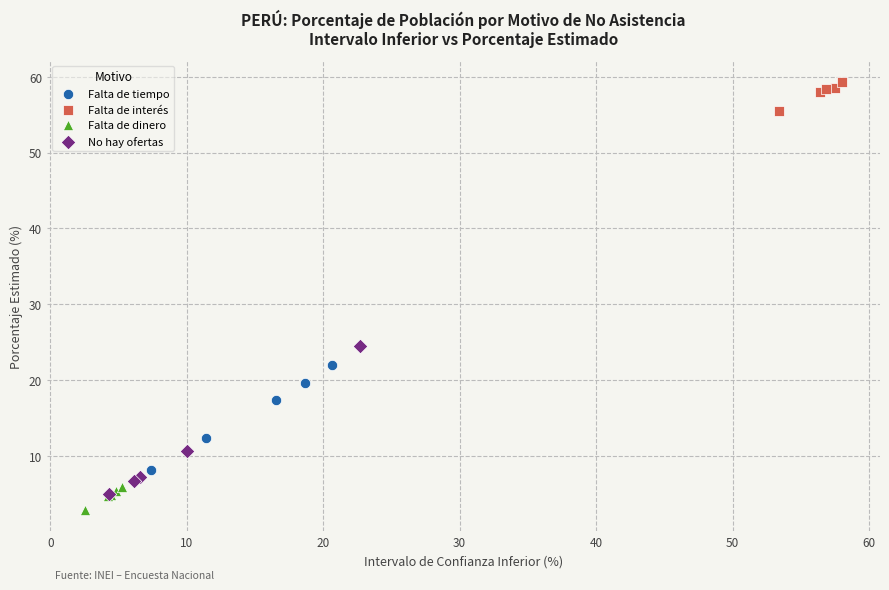

Which series reaches the maximum Y coordinate?

Falta de interés